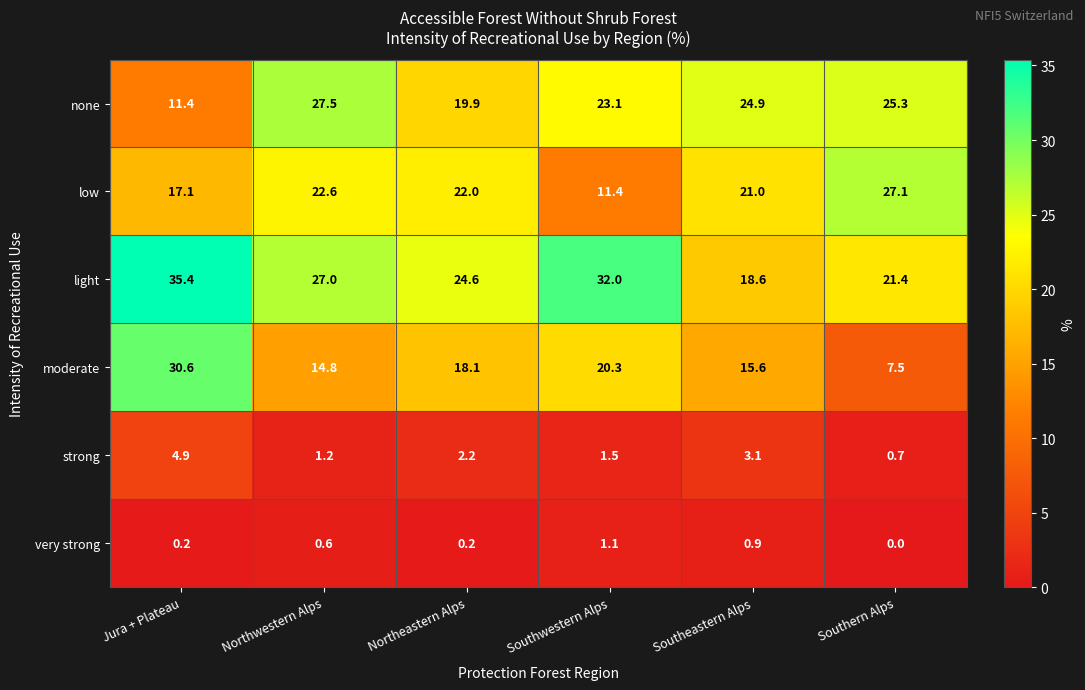

List the series in order of their peak value, highest first.

light, moderate, none, low, strong, very strong